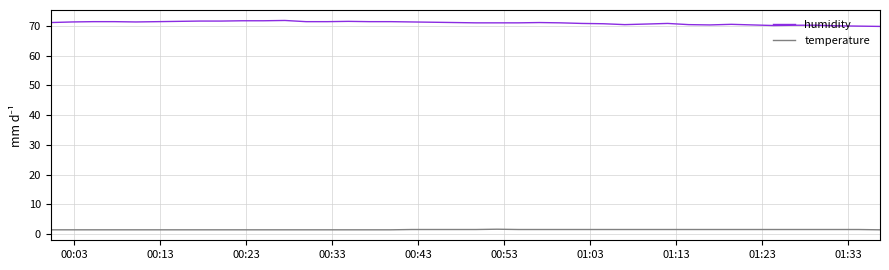

True or false: temperature and humidity cross at least once.

False